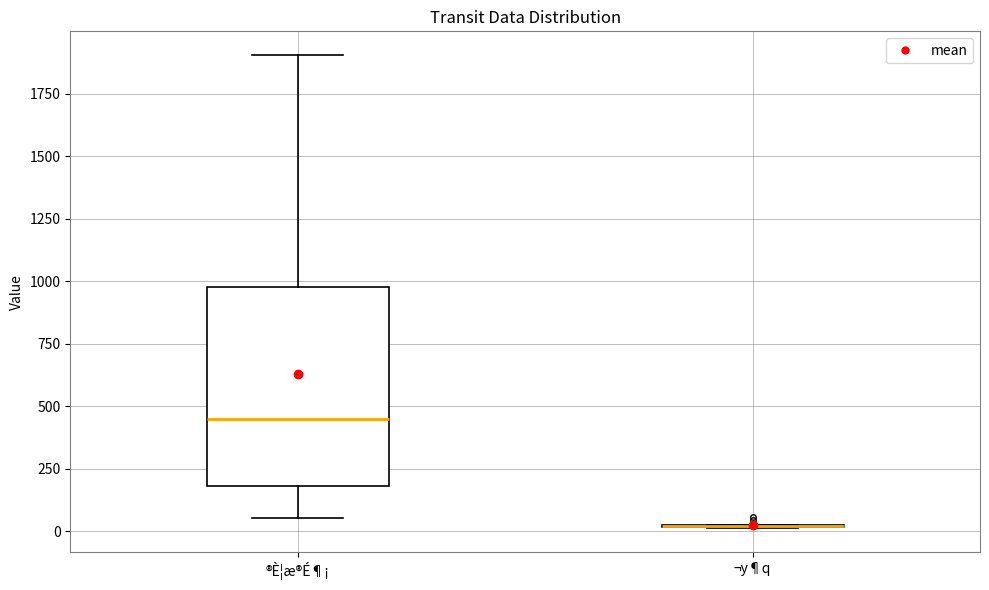

Reading left to right, transcribe this box plot: for each box, give where its median line is, the range the box spans, and where its two whiskers end, as read against the y-axis. The values are not printed on the chart, so give them approximately, as read against the axis.

®È¦æ®É¶¡: median 450, box 200 to 1000, whiskers 50 to 1900
¬y¶q: box collapsed to a line at 0, whiskers 0 to 50